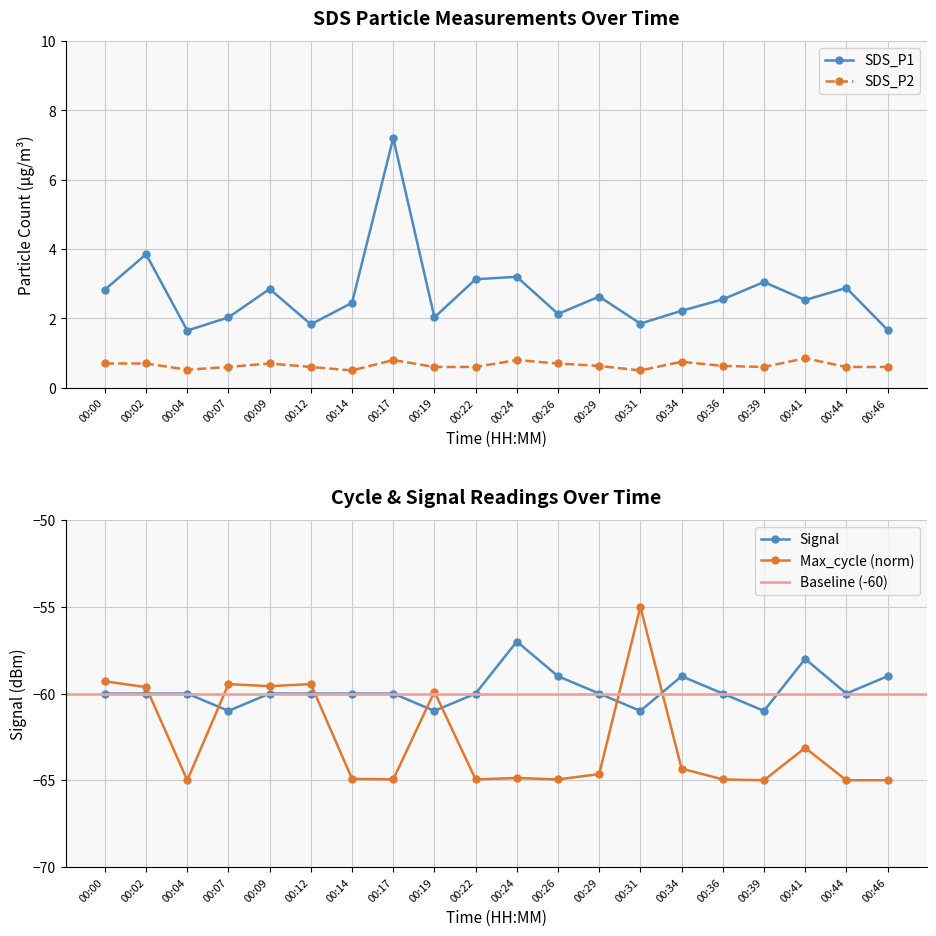

At which category is the sum across all series the highest?

00:17